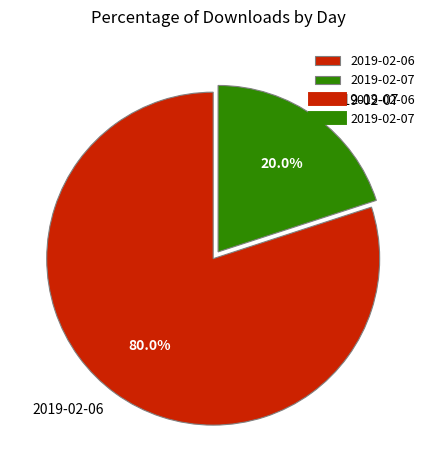

What is the ratio of the value at 2019-02-06 to the value at 2019-02-07?

4.0